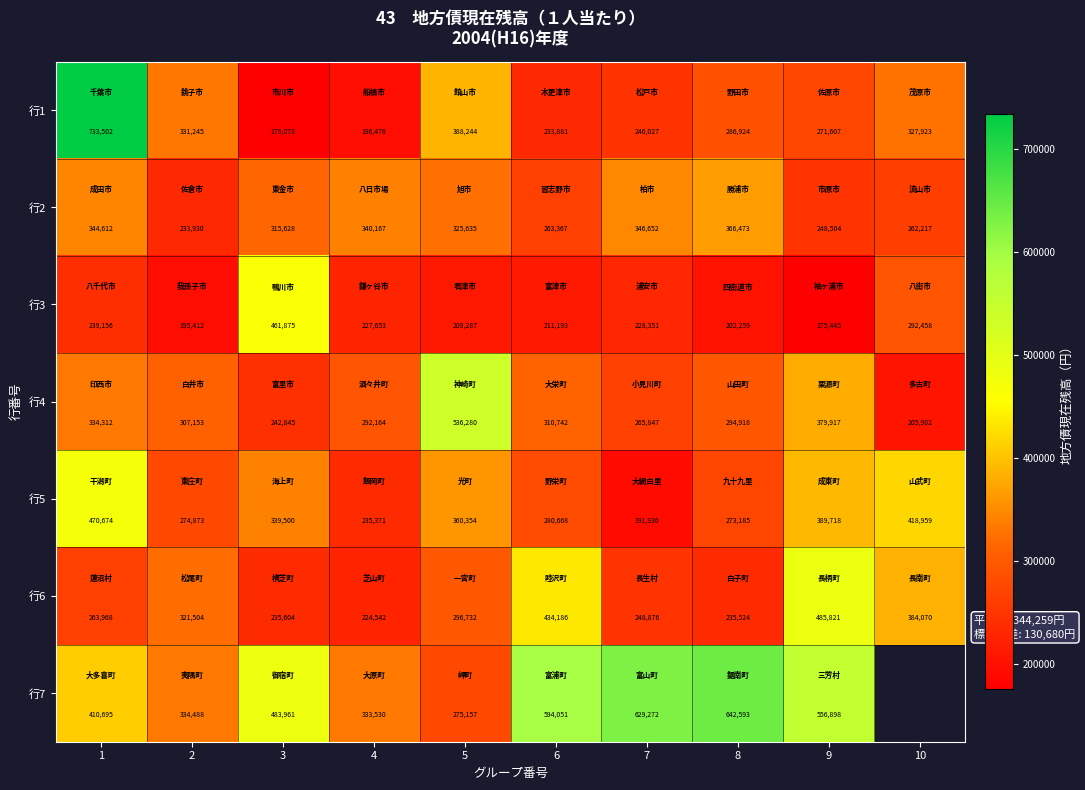

At which label does 行2 reach its peak?

8